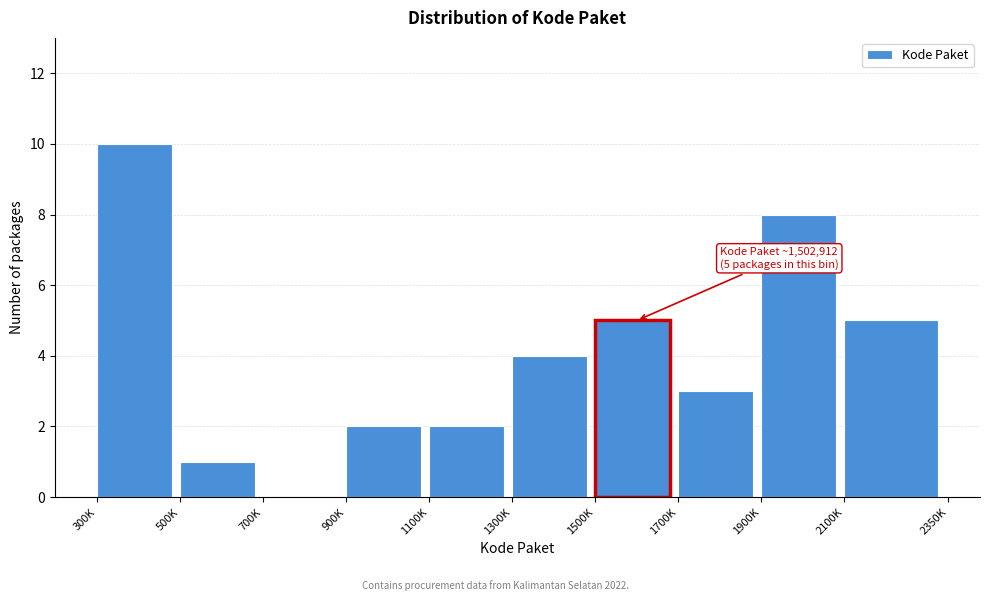

Reading right to left, what are all the values shown in this chart?

2100K=5	1900K=8	1700K=3	1500K=5	1300K=4	1100K=2	900K=2	700K=0	500K=1	300K=10